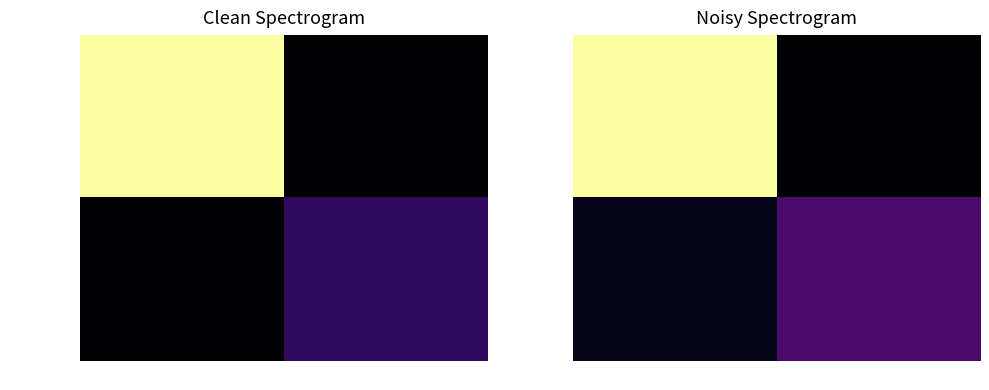

Is it true that 727c3c...337 equals 10.3 at -1?

False